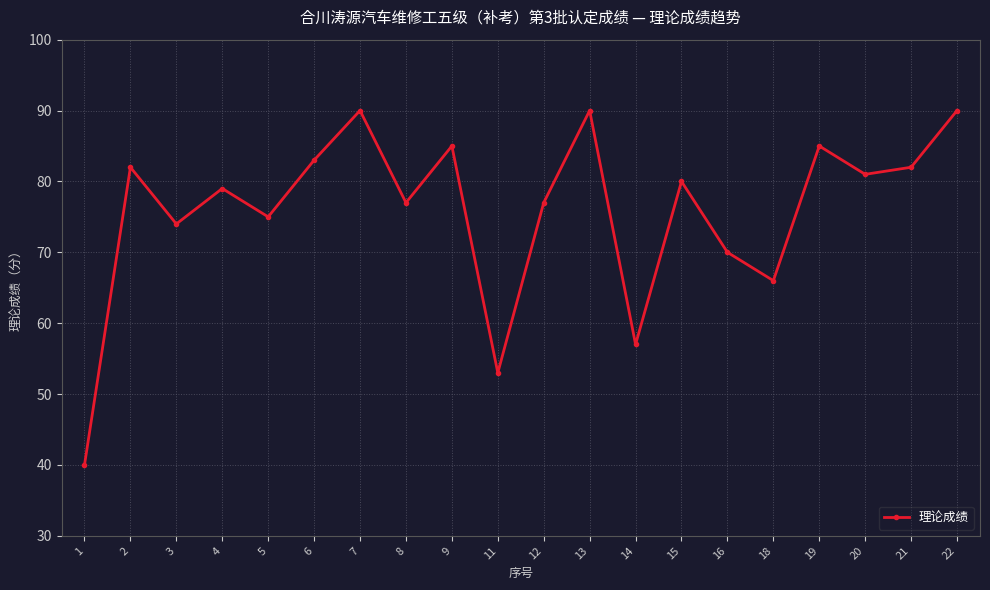

How many data points are less than 80?

10